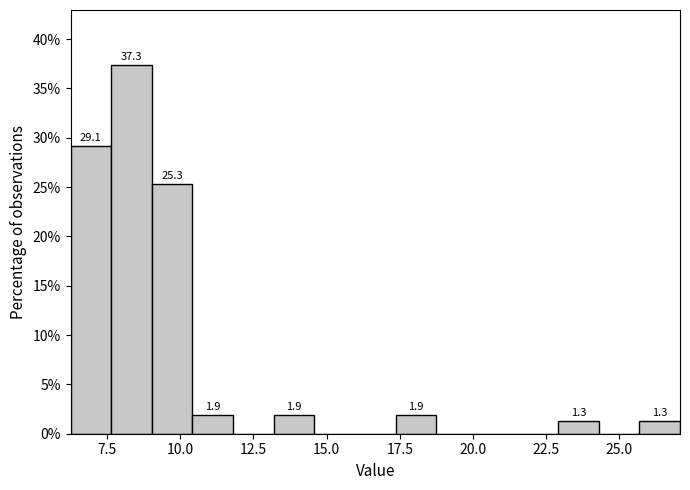

Around what value on the x-axis is the tallest bar? Give the approximate position of its centre, as read against the axis.

8.5